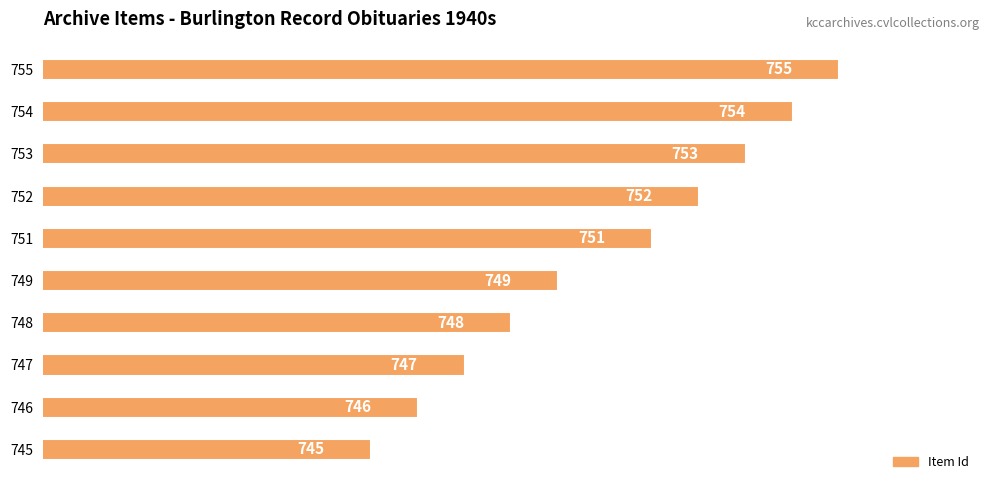

The chart shows a value of 748 at 748. True or false?

True